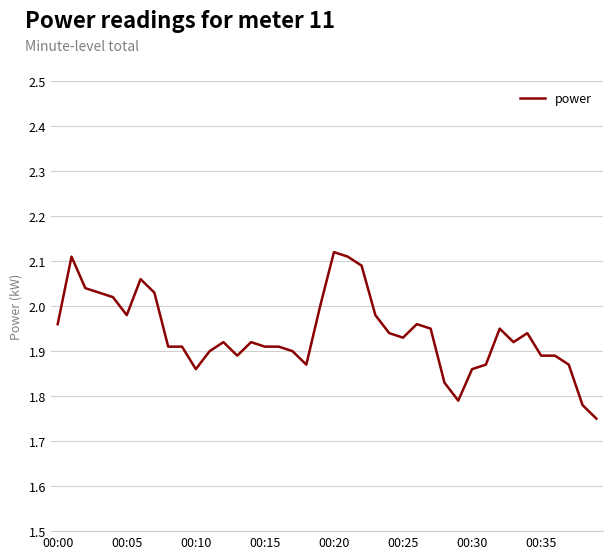

What is the smallest value displayed?

1.8